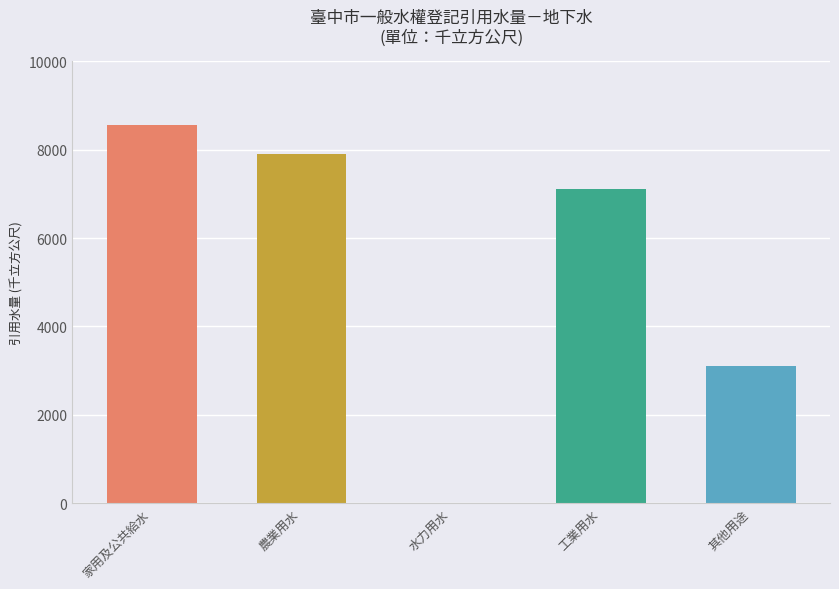

What is the sum of all values?

26675